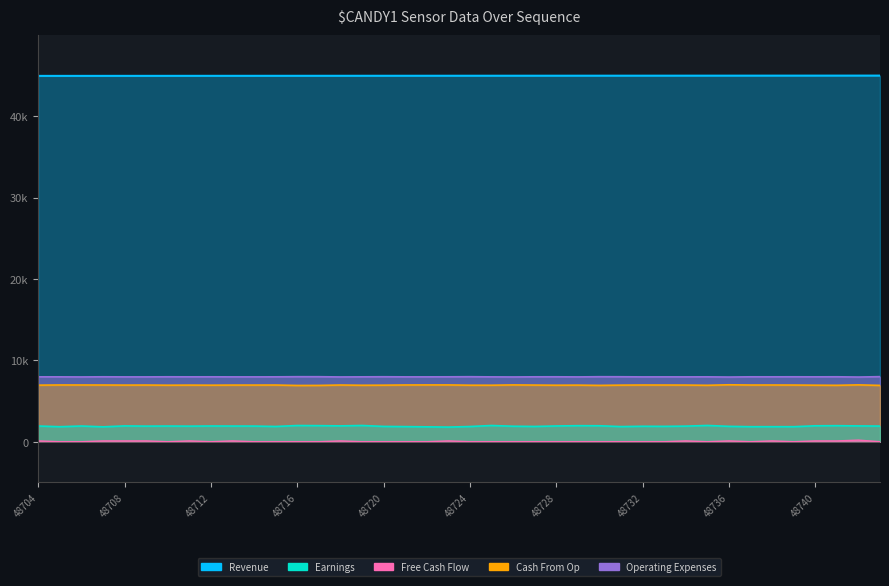

True or false: Operating Expenses and Cash From Op cross at least once.

False